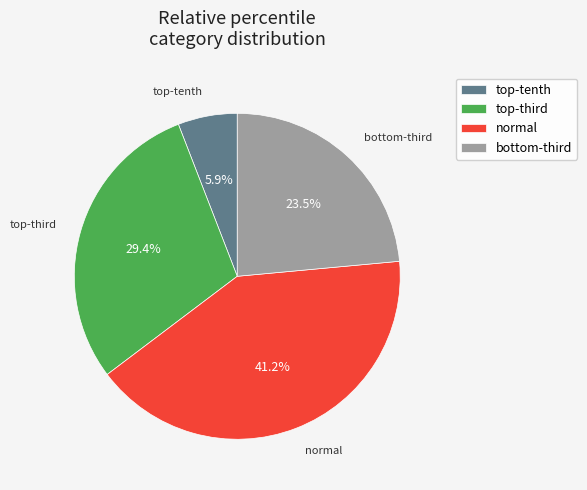

Does any single category account for the majority?

No